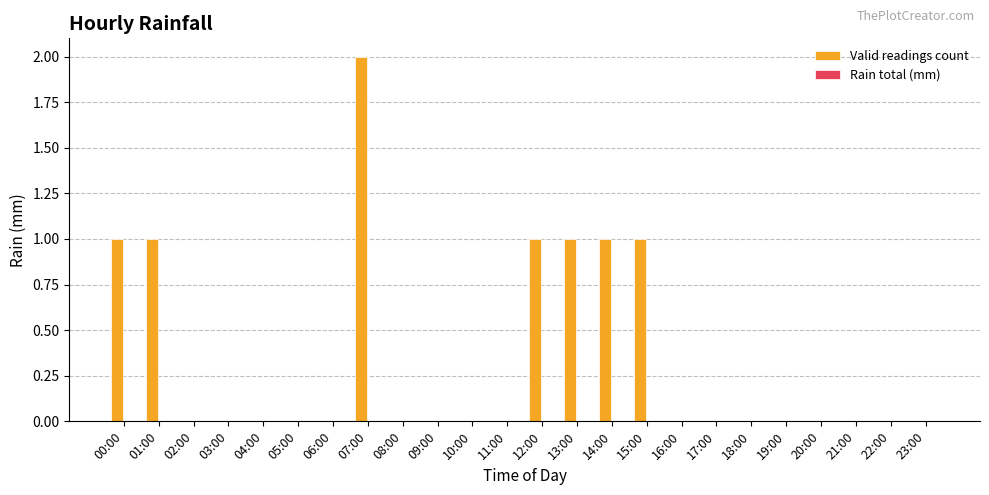

Is it true that the value at 15:00 is 1?

True